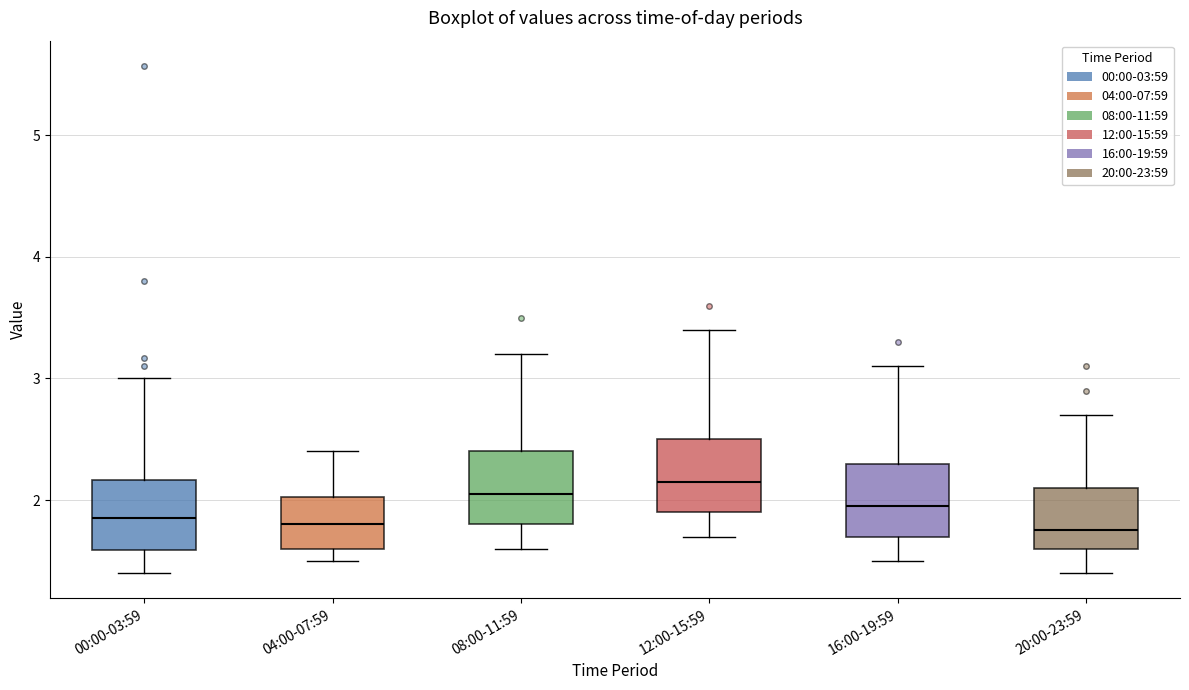

Reading left to right, read every box against the y-axis: the position of its median line, the range the box covers, and the ends of its whiskers. The values are not printed on the chart, so give them approximately, as read against the axis.

00:00-03:59: median 1.9, box 1.6 to 2.2, whiskers 1.4 to 3.0
04:00-07:59: median 1.8, box 1.6 to 2.0, whiskers 1.5 to 2.4
08:00-11:59: median 2.1, box 1.8 to 2.4, whiskers 1.6 to 3.2
12:00-15:59: median 2.2, box 1.9 to 2.5, whiskers 1.7 to 3.4
16:00-19:59: median 2.0, box 1.7 to 2.3, whiskers 1.5 to 3.1
20:00-23:59: median 1.8, box 1.6 to 2.1, whiskers 1.4 to 2.7